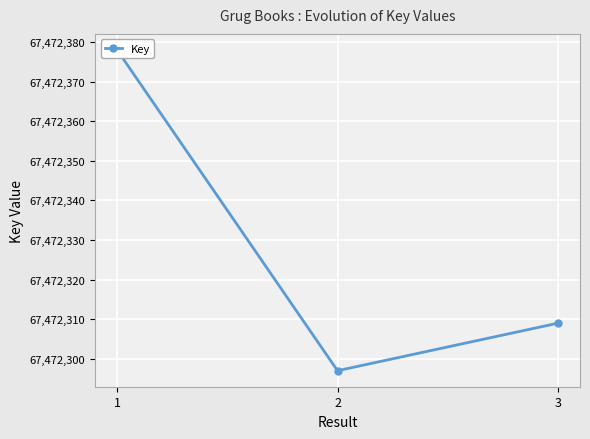

What is the change in value from 1 to 3?

-69